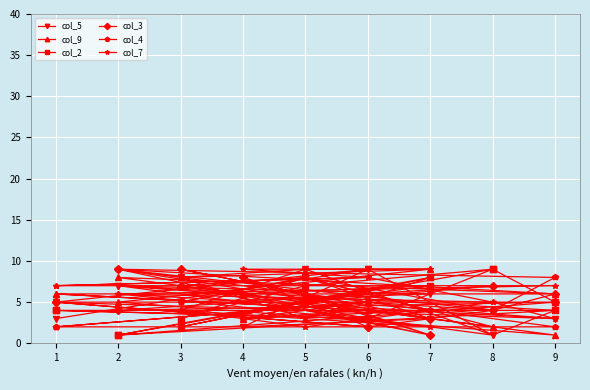

What is the difference between the col_3 values at 6 and 1?

3